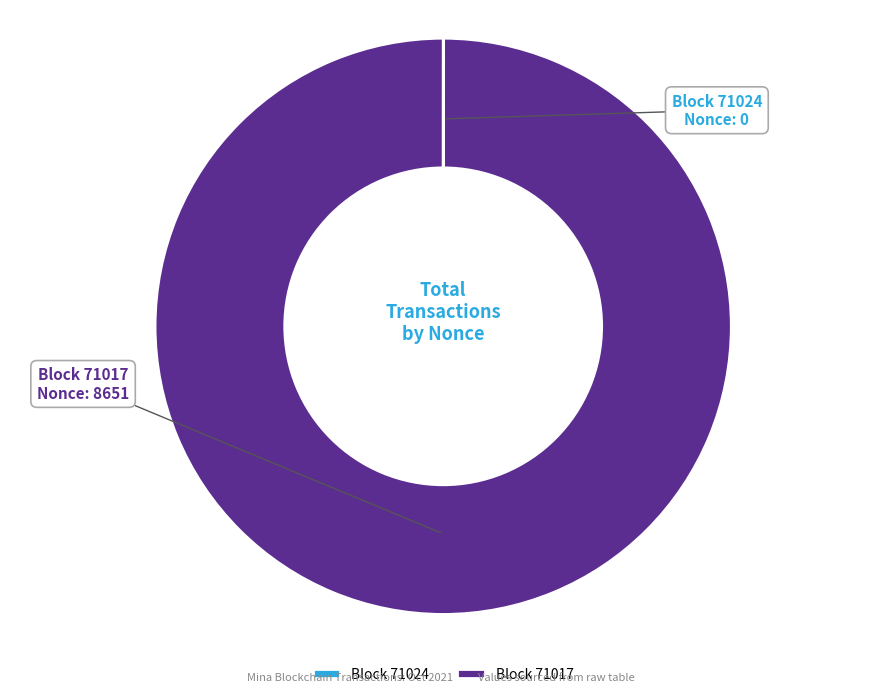

True or false: Block 71017 accounts for 100% of the total.

True